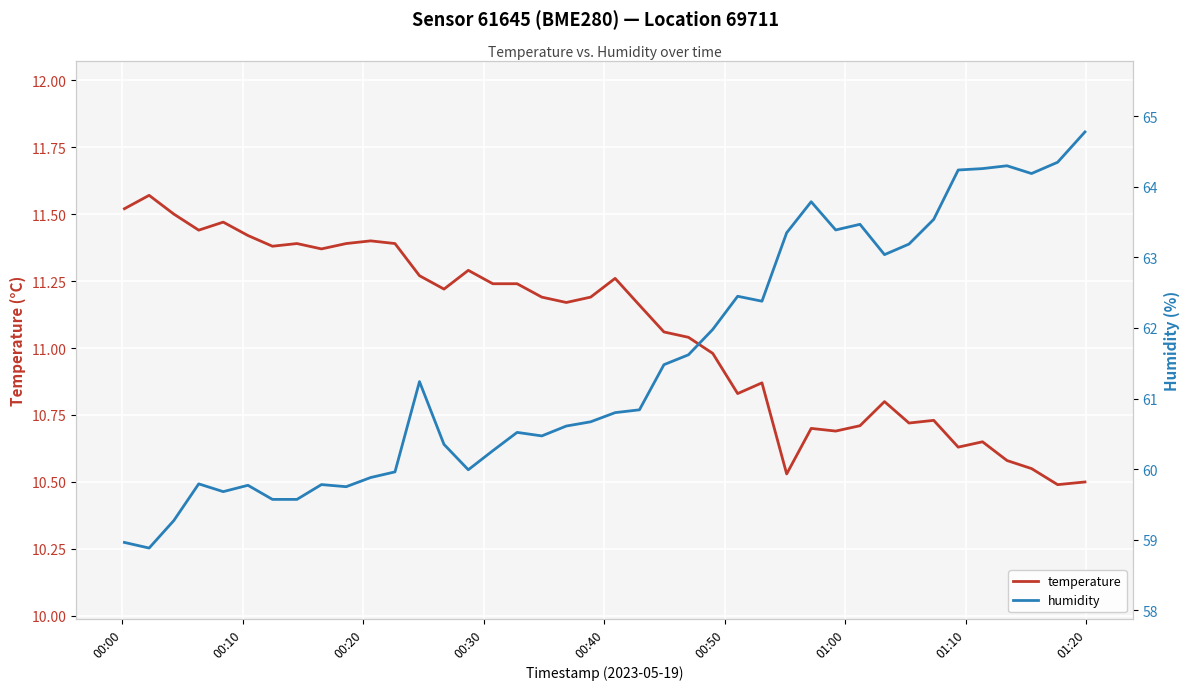

Rank the series by their average value, from lowest to highest.

temperature, humidity